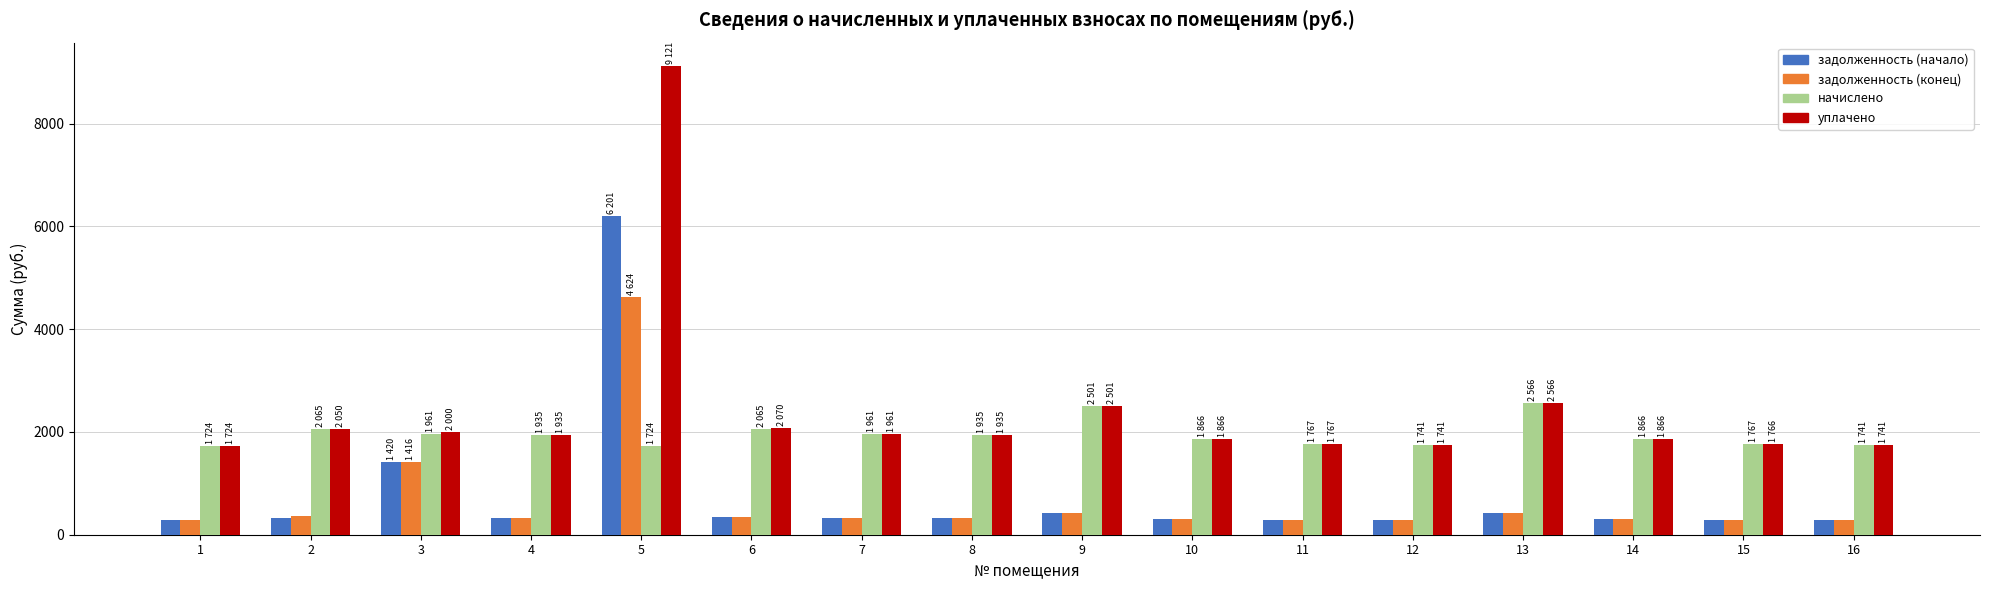

What is the total value across all series at 13?

5987.5